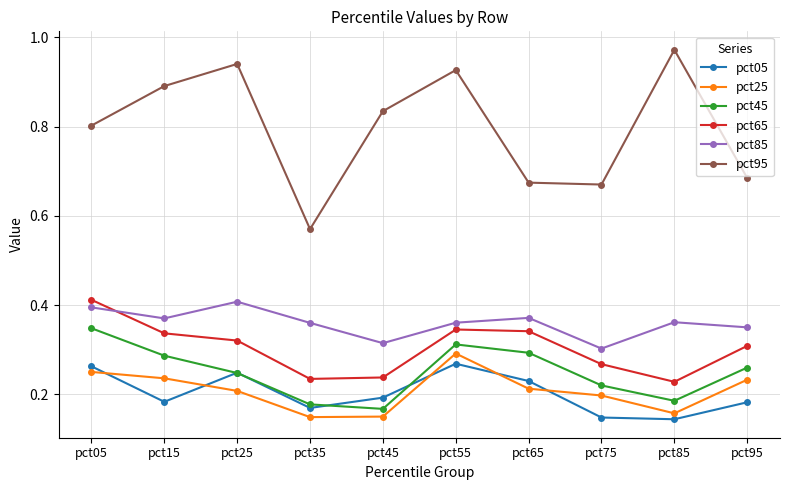

The value of pct05 at pct55 is 0.4. True or false?

False